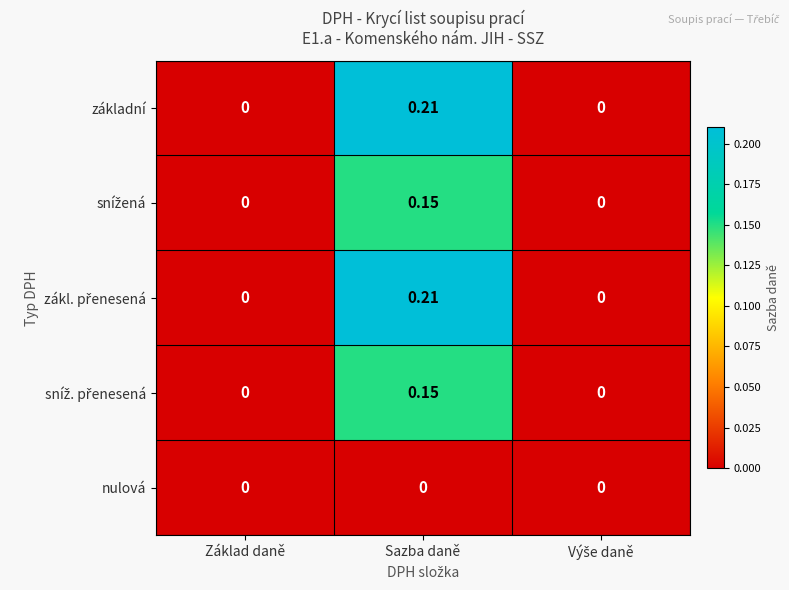

How many values in základní are above zero?

1